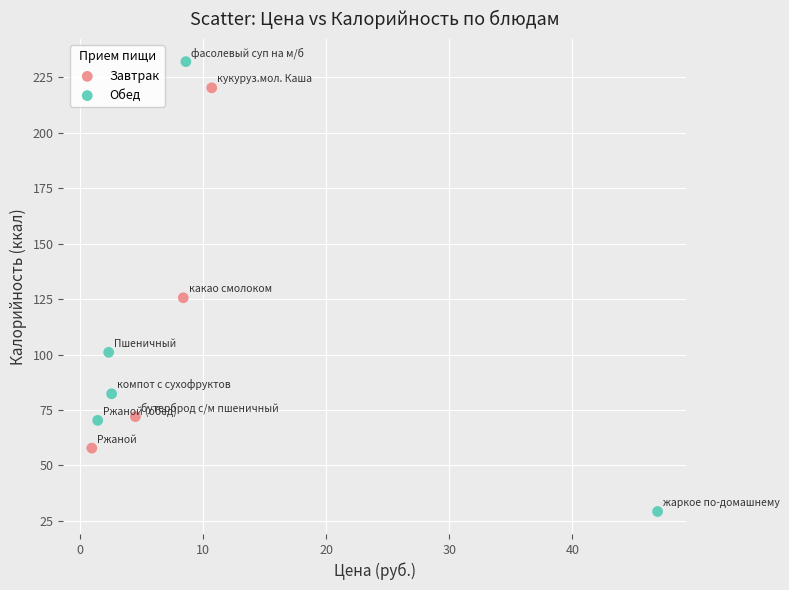

Which series has the widest spread of Y values?

Обед